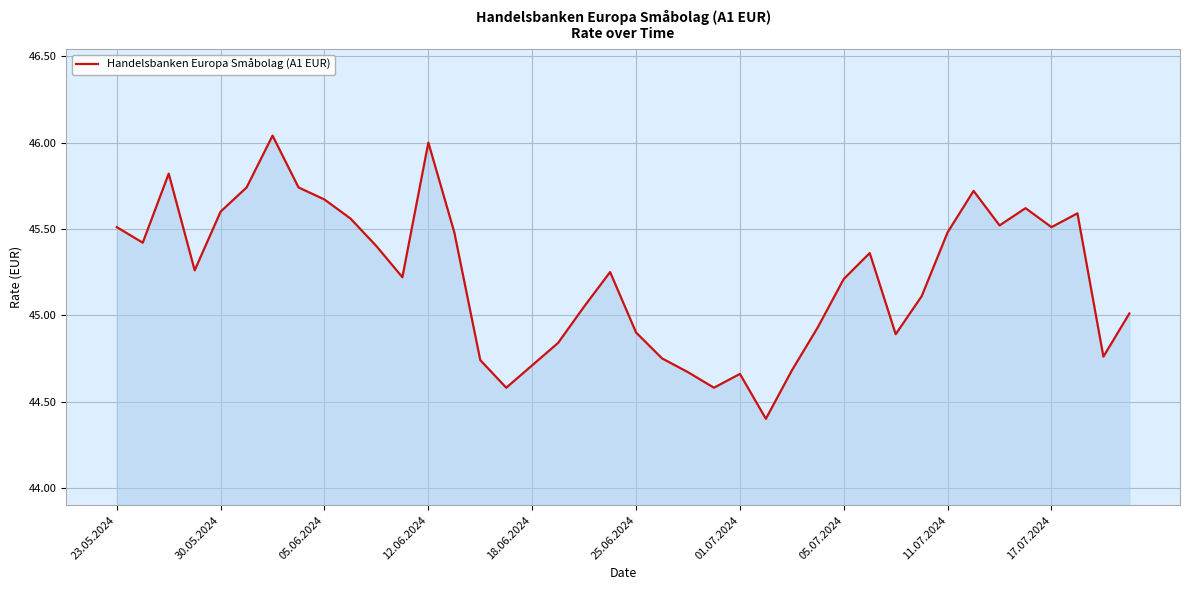

True or false: the data has more than 2 interior local peaks.

True